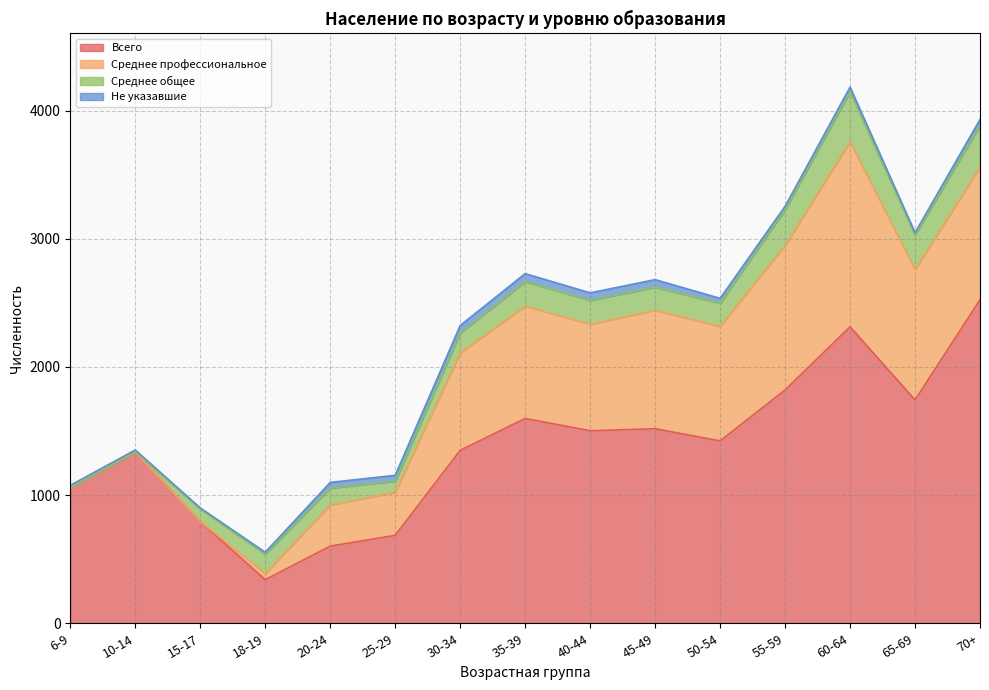

Does the chart display data point markers on the line(s)?

No